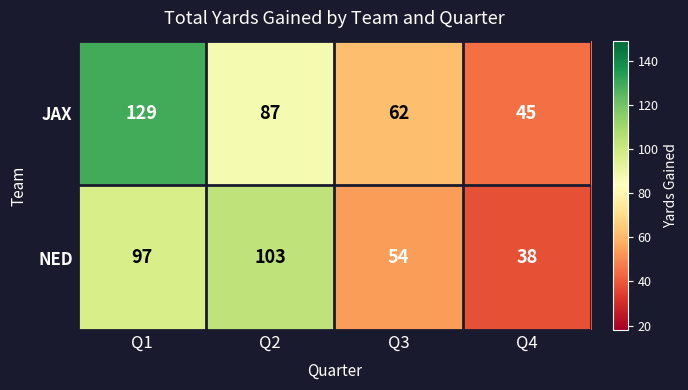

Which series has the largest range (max minus min)?

JAX